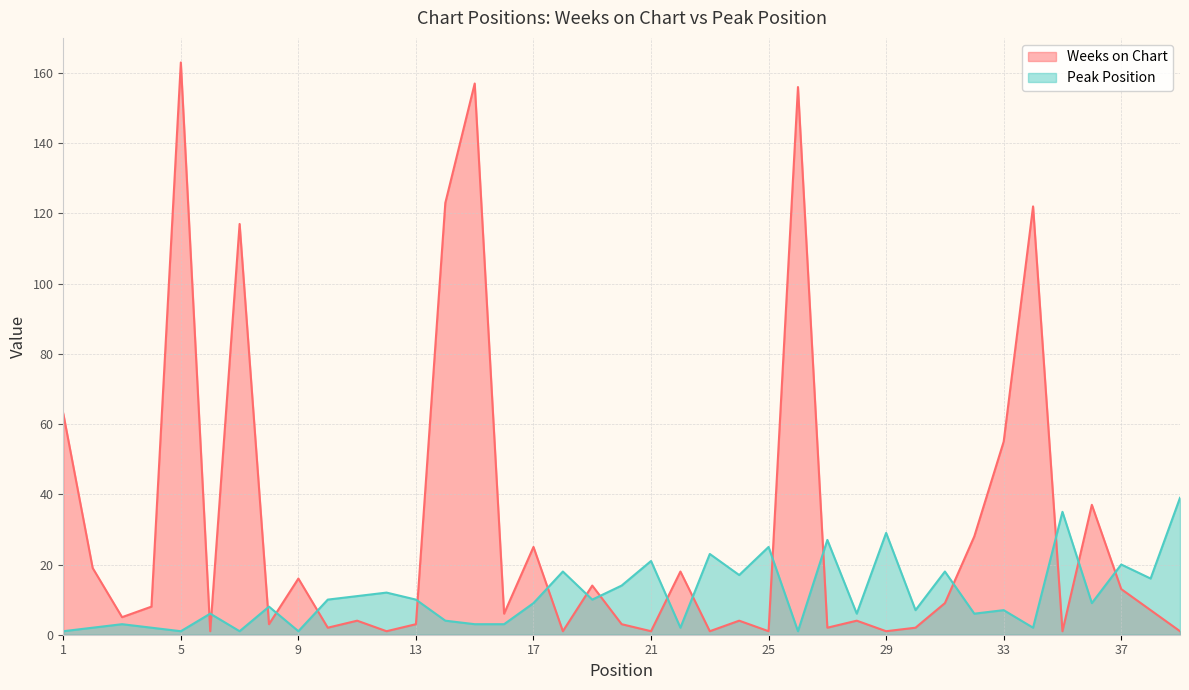

What is the sum of all Weeks on Chart values?

1197